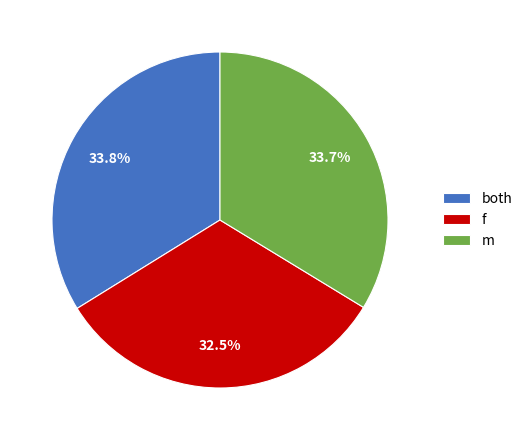

Which slice is the smallest?

f